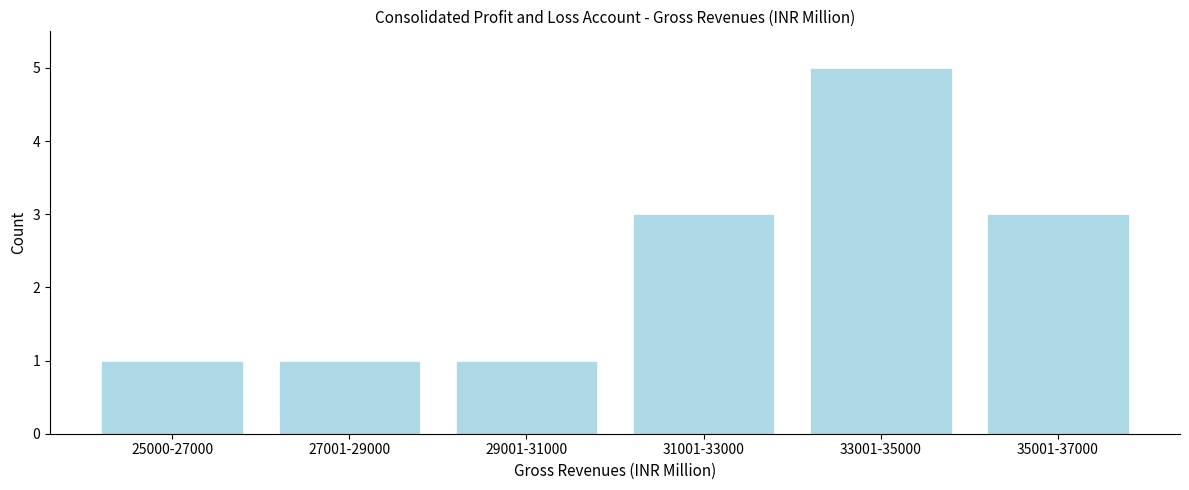

Reading right to left, extract all data points from this chart.

3	5	3	1	1	1